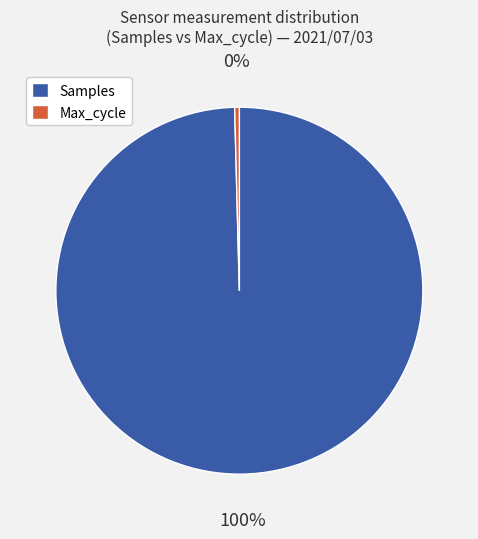

How many slices are in this pie chart?

2